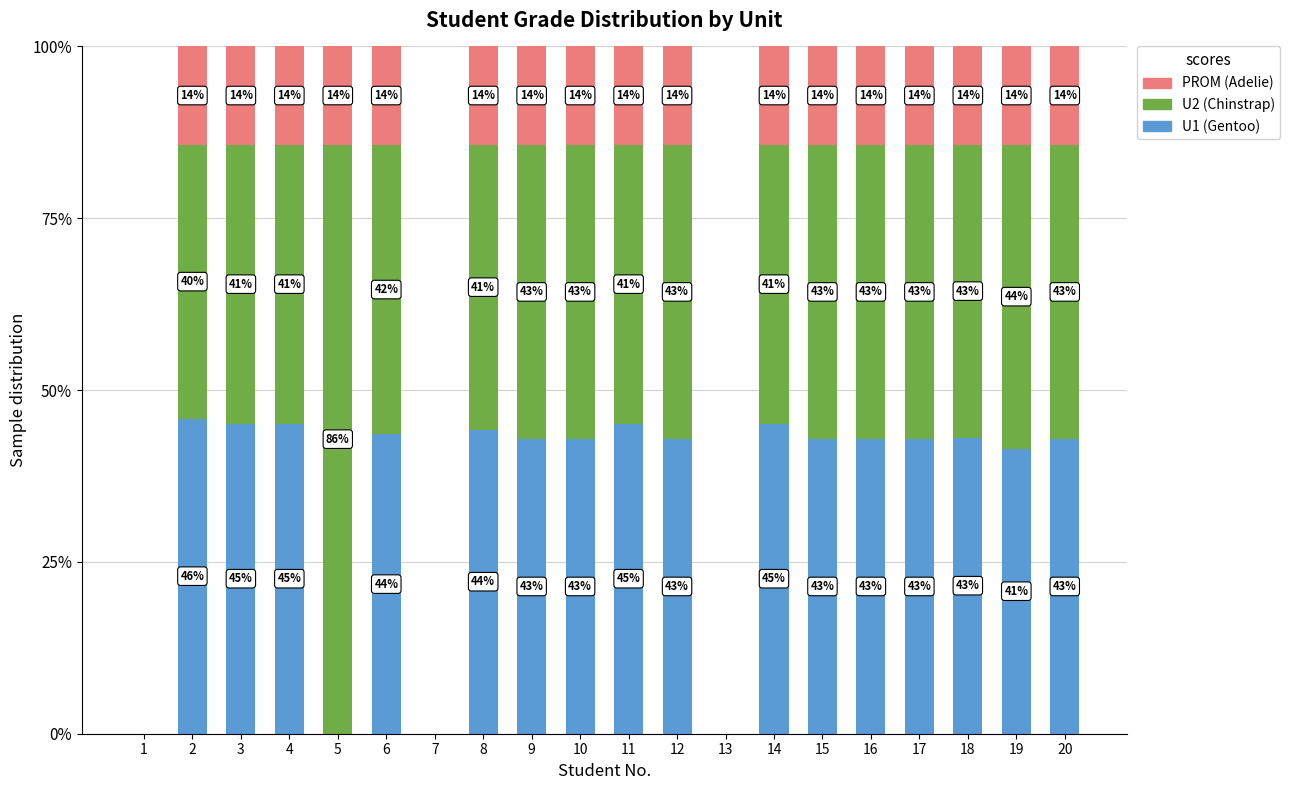

What are all the series names shown in the legend?

PROM (Adelie), U2 (Chinstrap), U1 (Gentoo)